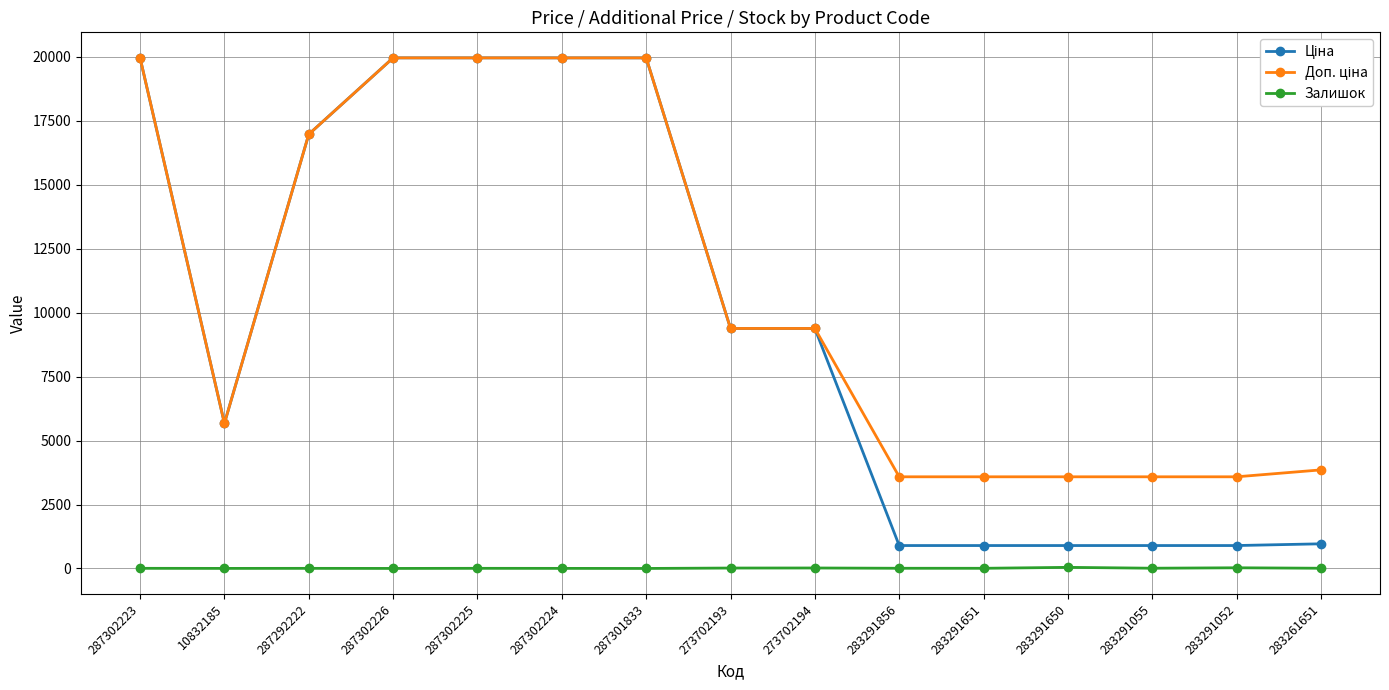

At how many categories does at least one series exceed 12333?

6